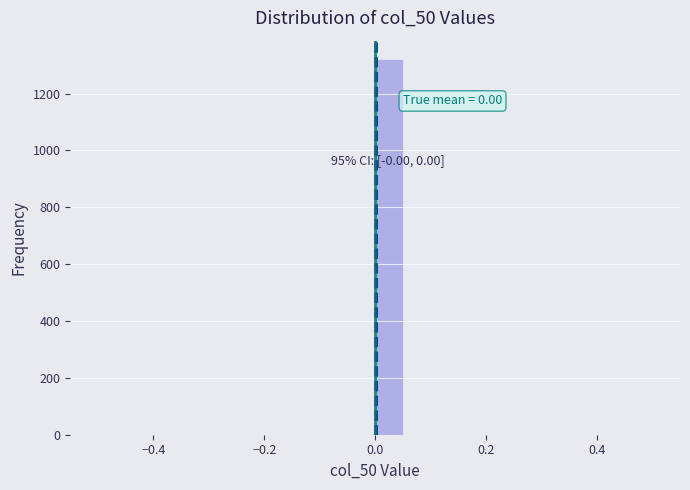

Around what value on the x-axis is the tallest bar? Give the approximate position of its centre, as read against the axis.

0.02